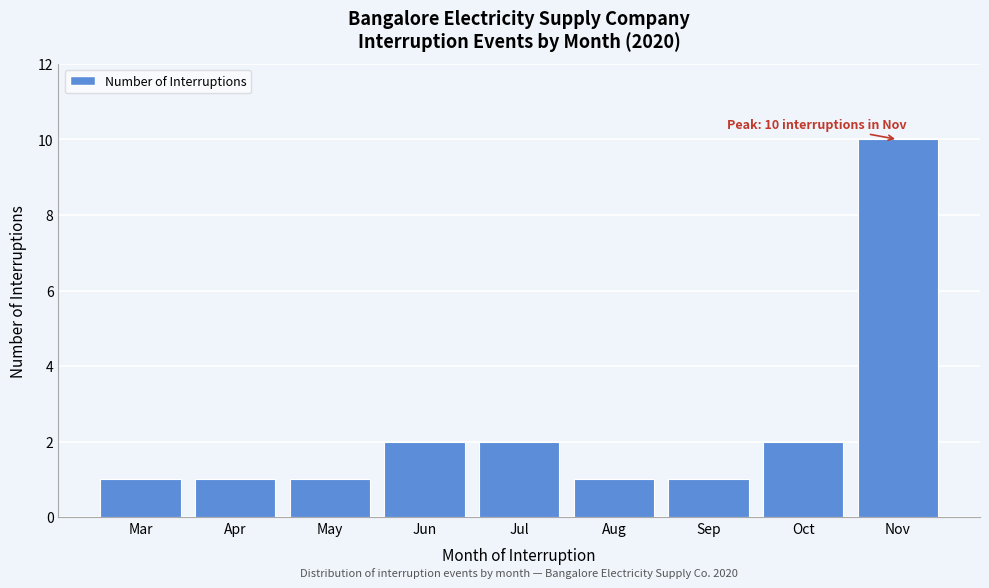

Reading left to right, list all the values displayed in this chart.

Mar=1	Apr=1	May=1	Jun=2	Jul=2	Aug=1	Sep=1	Oct=2	Nov=10